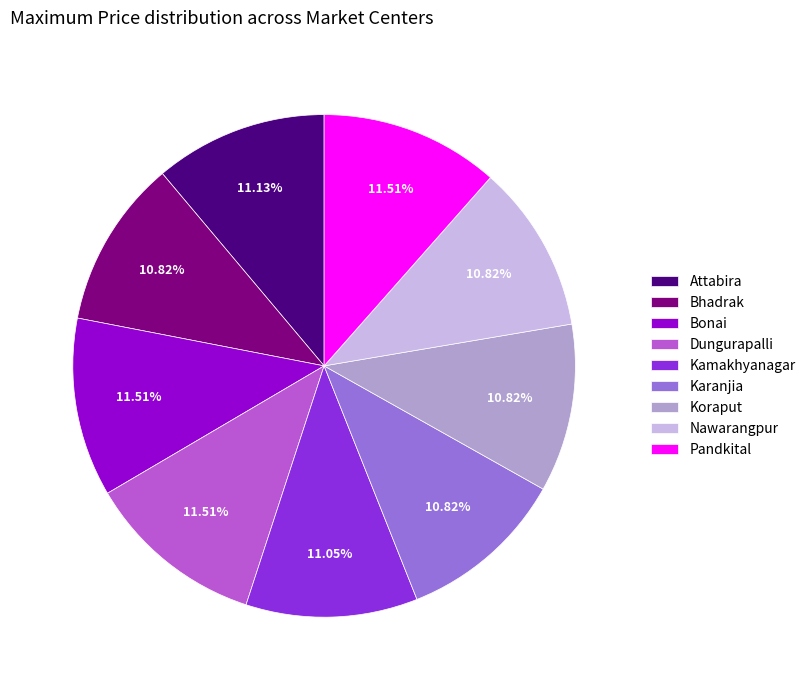

Is there a majority slice in this chart?

No